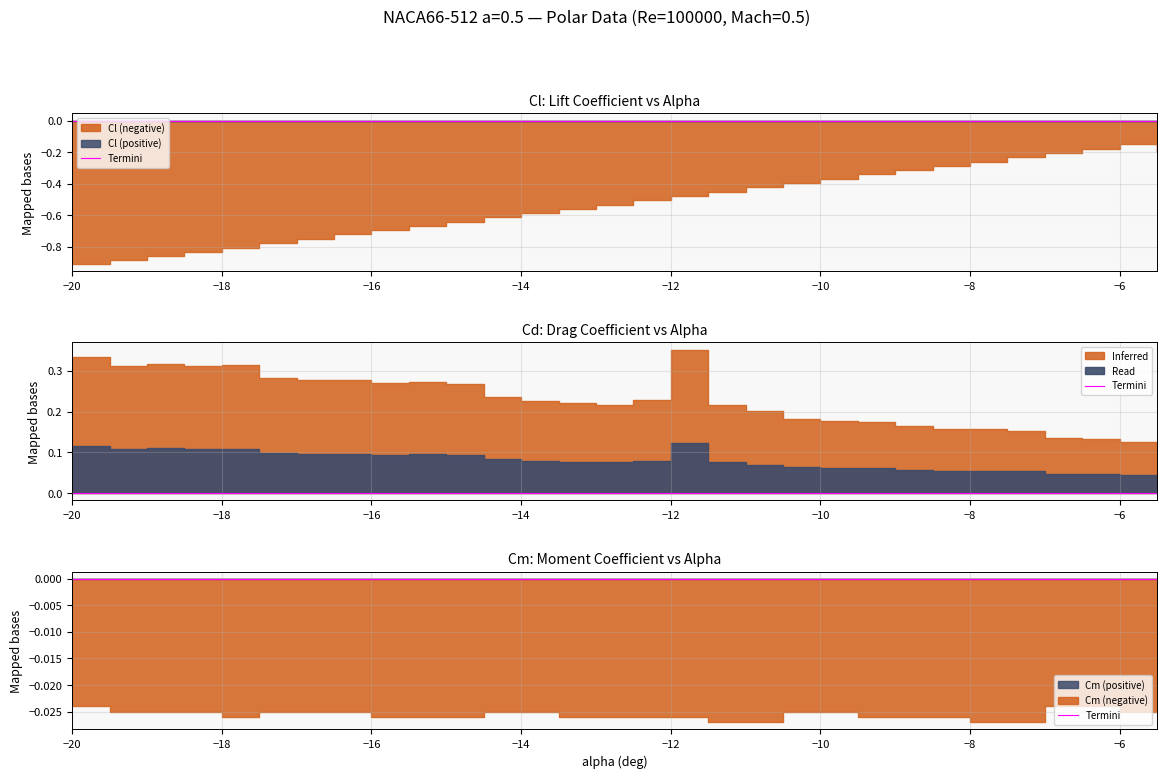

Between -19 and -13, which series saw the biggest shift?

Cl